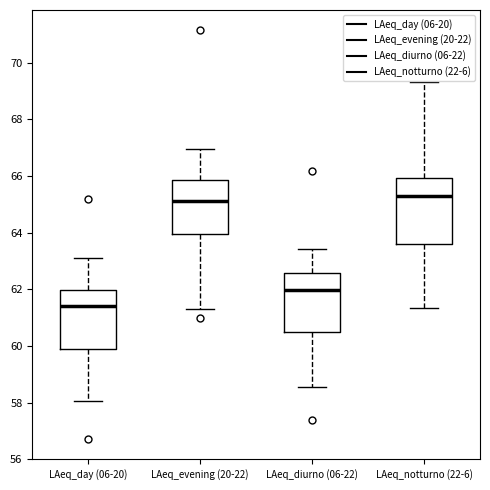

Reading left to right, read every box against the y-axis: the position of its median line, the range the box covers, and the ends of its whiskers. The values are not printed on the chart, so give them approximately, as read against the axis.

LAeq_day (06-20): median 61.4, box 59.8 to 62.0, whiskers 58.0 to 63.0
LAeq_evening (20-22): median 65.2, box 64.0 to 65.8, whiskers 61.4 to 67.0
LAeq_diurno (06-22): median 62.0, box 60.6 to 62.6, whiskers 58.6 to 63.4
LAeq_notturno (22-6): median 65.2, box 63.6 to 66.0, whiskers 61.4 to 69.4